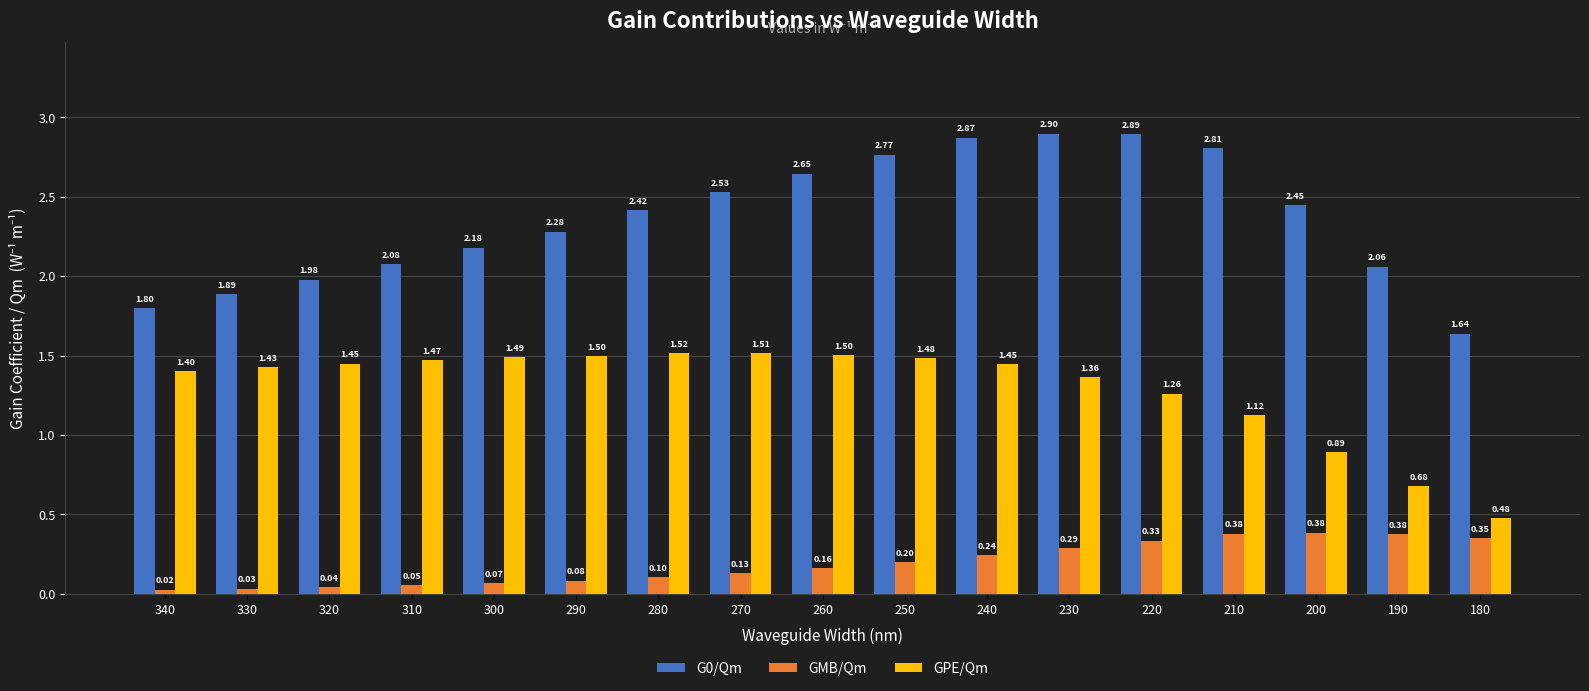

What is the difference between the GPE/Qm values at 260 and 200?

0.6